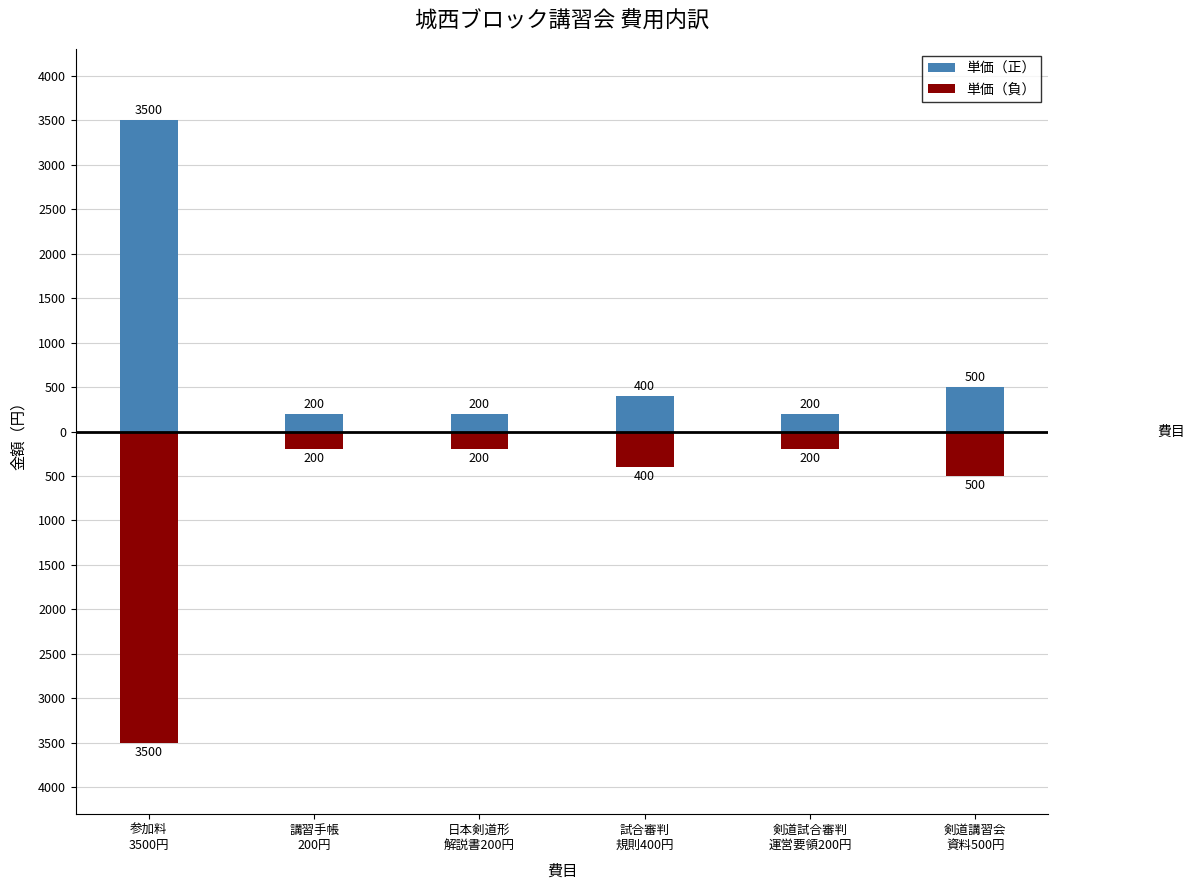

How many data points in 単価（正） are less than 400?

3